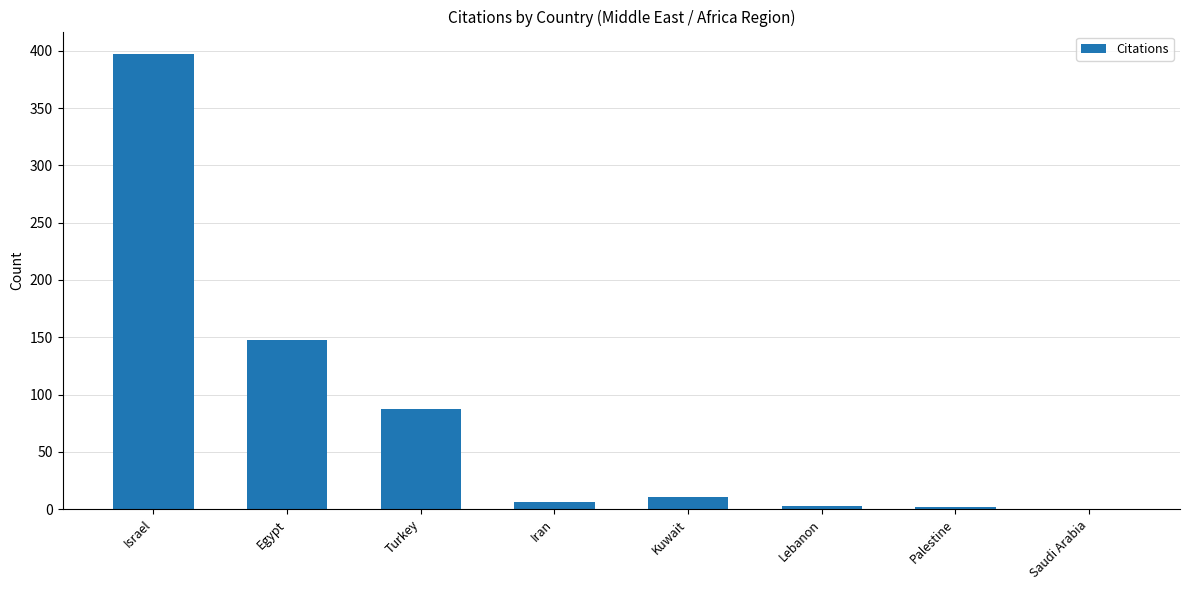

What is the change in value from Turkey to Palestine?

-85